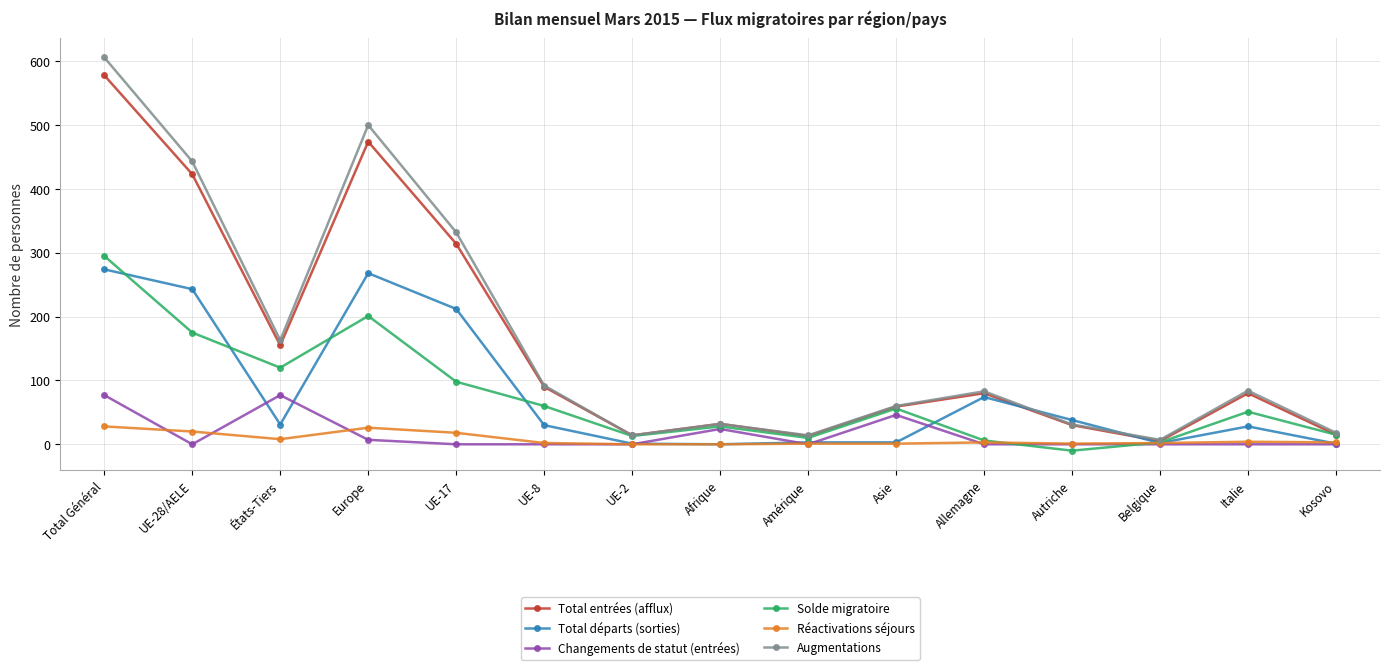

True or false: Augmentations has more than 1 interior local peaks.

True